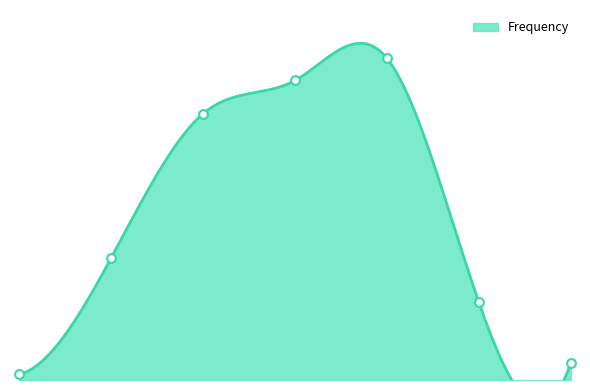

What is the change in value from 0 to 6?

+2